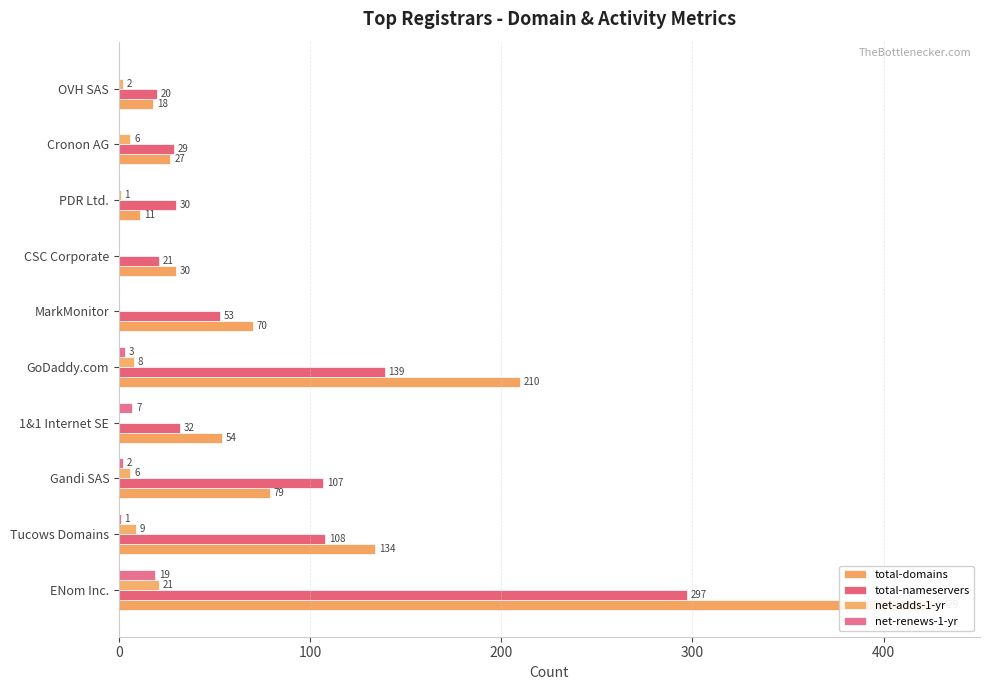

Reading left to right, what are all the values shown in this chart?

total-domains: 429	134	79	54	210	70	30	11	27	18
total-nameservers: 297	108	107	32	139	53	21	30	29	20
net-adds-1-yr: 21	9	6	0	8	0	0	1	6	2
net-renews-1-yr: 19	1	2	7	3	0	0	0	0	0